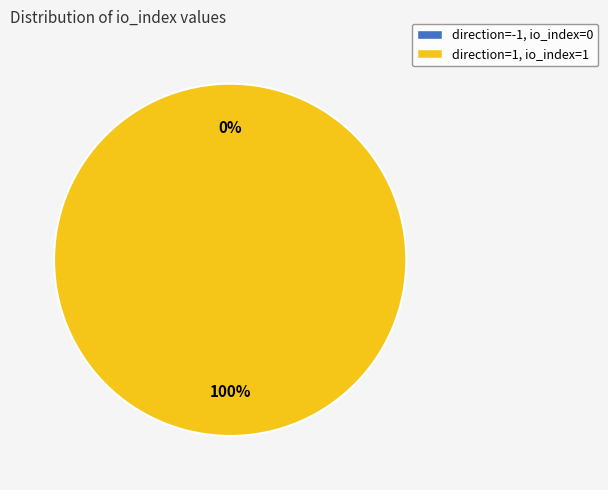

Does direction=-1, io_index=0 represent more than half of the total?

No